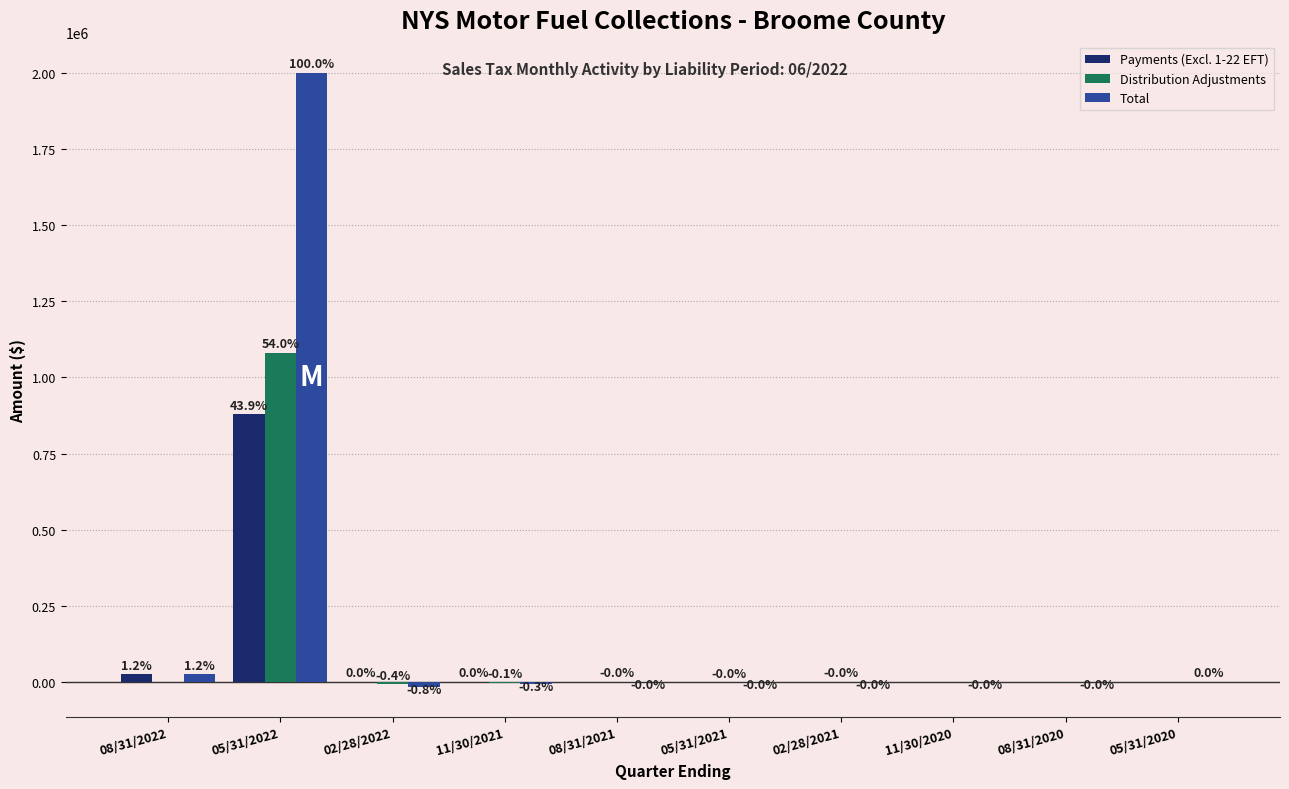

Is it true that Total equals 1345553.4 at 05/31/2022?

False